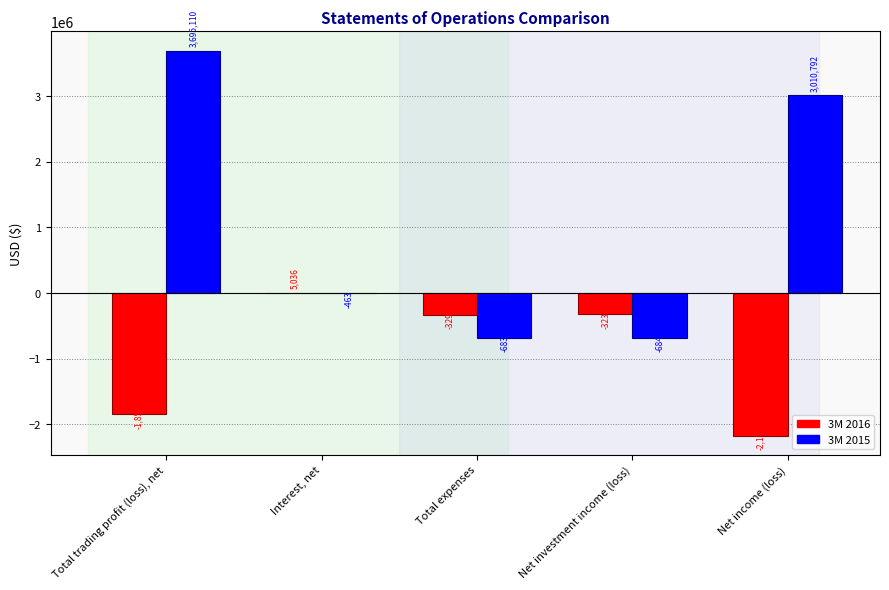

Does the chart contain stacked bars?

No